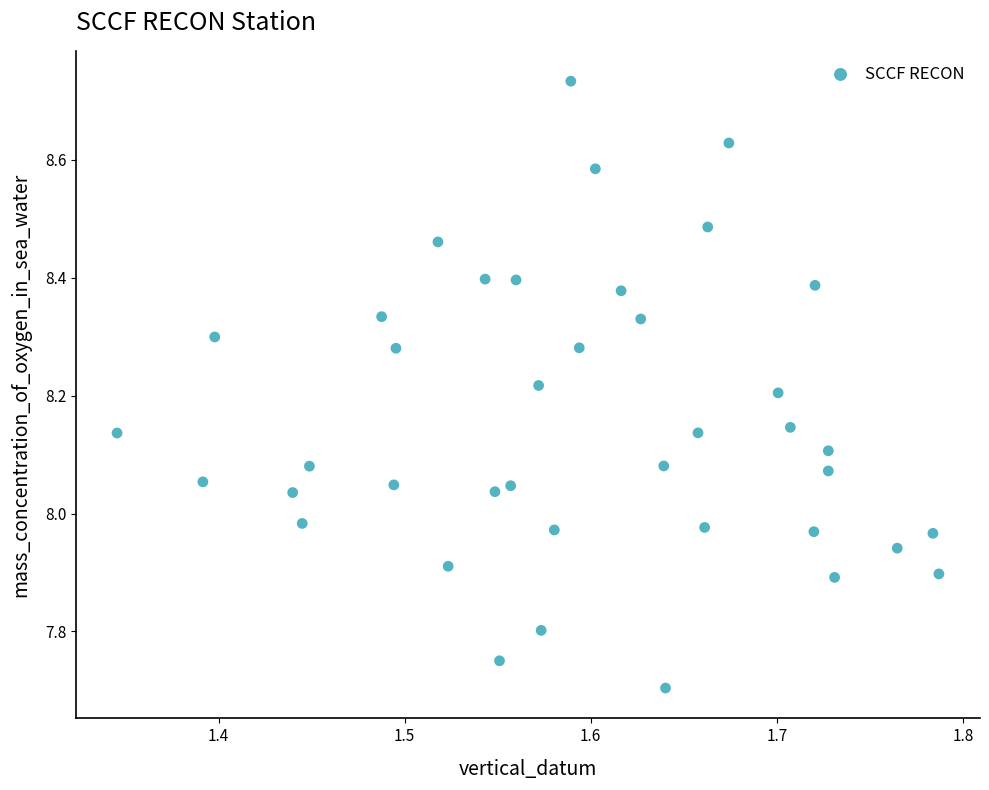

What is the range of X values (max minus min)?

0.4